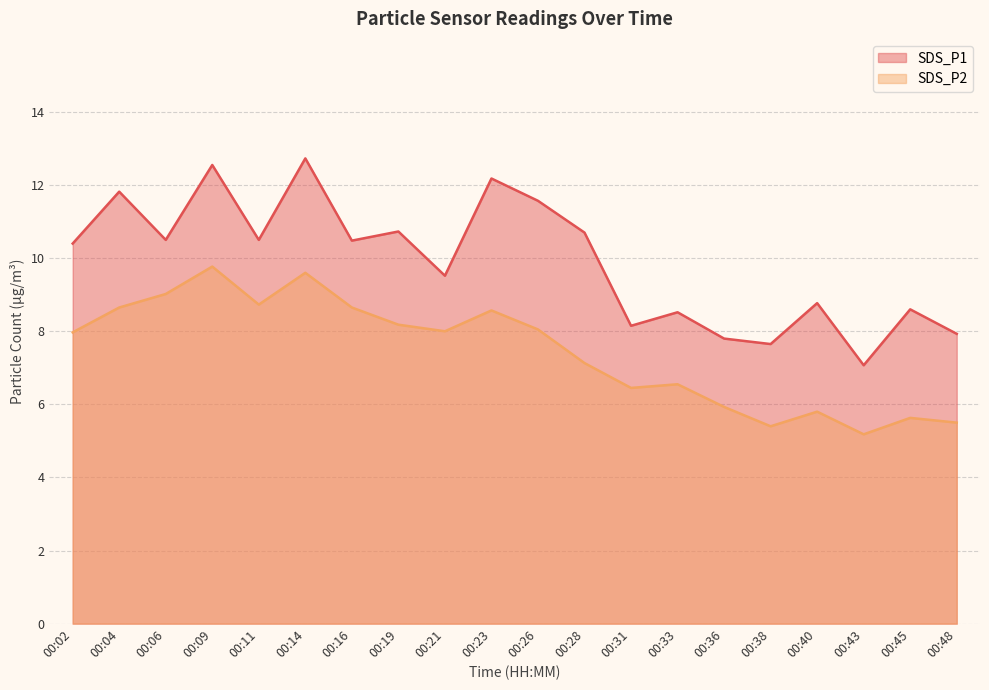

What is the difference between the SDS_P2 values at 00:02 and 00:04?

0.7